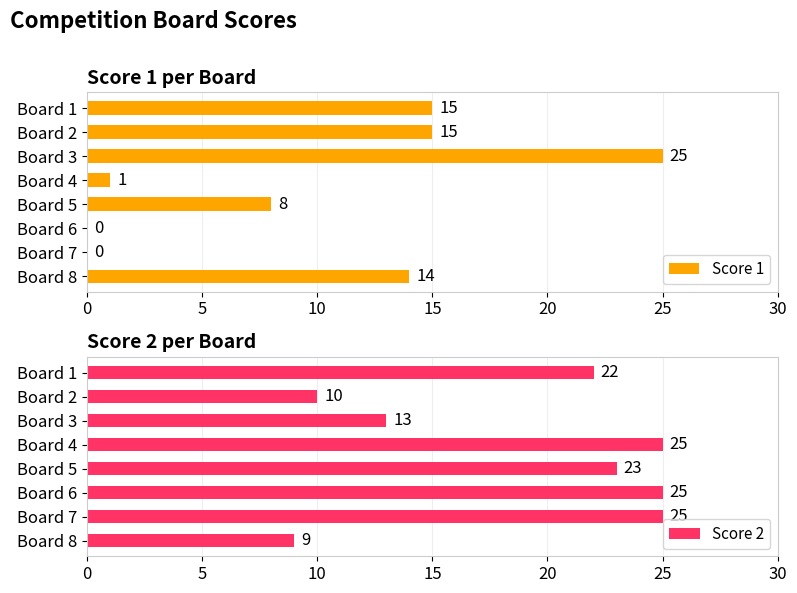

Is it true that Score 2 equals 15 at Board 2?

False